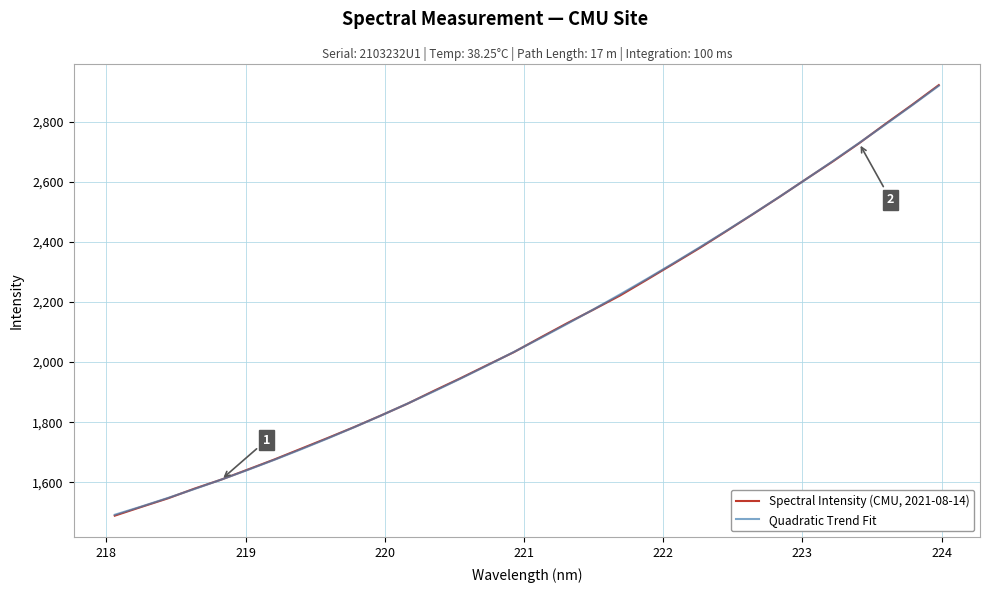

Reading left to right, transcribe all the data shown in this chart.

Spectral Intensity (CMU, 2021-08-14): 1488.7	1517.9	1546.4	1578.9	1608.7	1642.2	1675.9	1711.6	1747.3	1783.8	1822.1	1861.5	1904.5	1946.5	1990.0	2033.0	2081.7	2129.3	2175.0	2221.9	2274.2	2327.1	2380.5	2436.4	2492.9	2550.3	2609.5	2667.9	2729.1	2794.0	2857.3	2922.7
Quadratic Trend Fit: 1491.7	1519.1	1547.7	1577.6	1608.8	1641.2	1674.8	1709.7	1745.8	1783.2	1821.9	1861.7	1902.9	1945.2	1988.9	2033.7	2079.8	2127.1	2175.8	2225.6	2276.7	2329.0	2382.6	2437.4	2493.4	2550.7	2609.2	2669.0	2730.0	2792.3	2855.8	2920.5